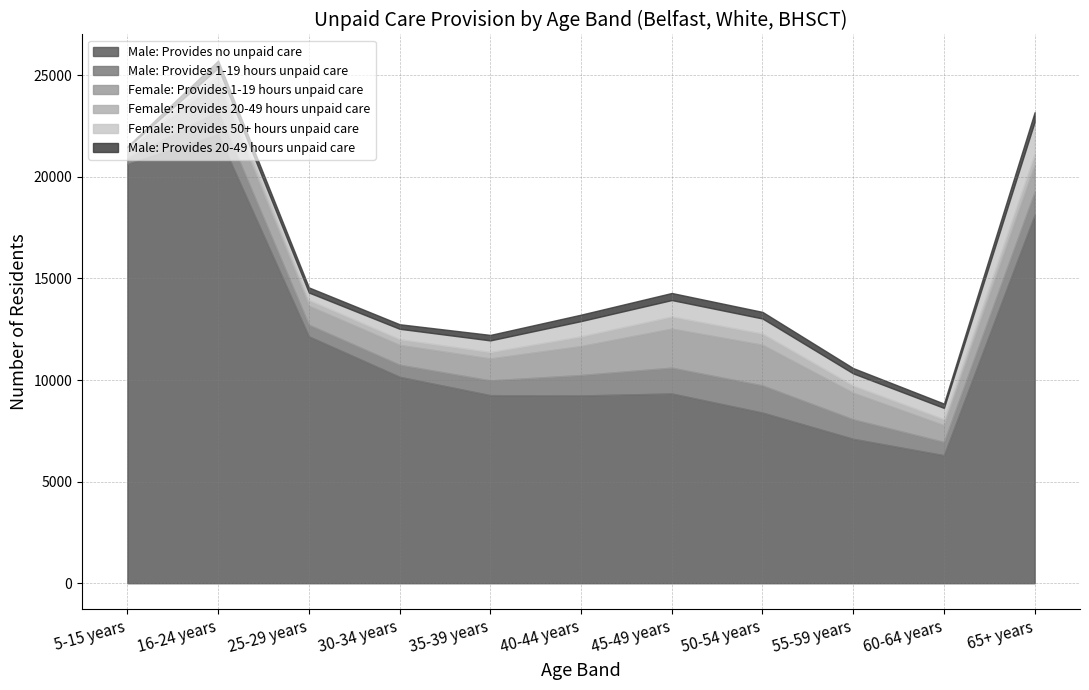

Reading left to right, transcribe all the data shown in this chart.

Male: Provides no unpaid care: 20637	22104	12151	10160	9257	9242	9339	8399	7108	6302	18133
Male: Provides 1-19 hours unpaid care: 299	1144	572	594	726	1006	1271	1337	959	651	1137
Female: Provides 1-19 hours unpaid care: 407	1395	934	979	1081	1427	1923	2002	1310	826	1334
Female: Provides 20-49 hours unpaid care: 62	386	286	278	314	474	595	550	353	297	527
Female: Provides 50+ hours unpaid care: 52	331	366	513	574	753	810	742	598	553	1586
Male: Provides 20-49 hours unpaid care: 46	362	251	224	270	317	348	325	261	213	468